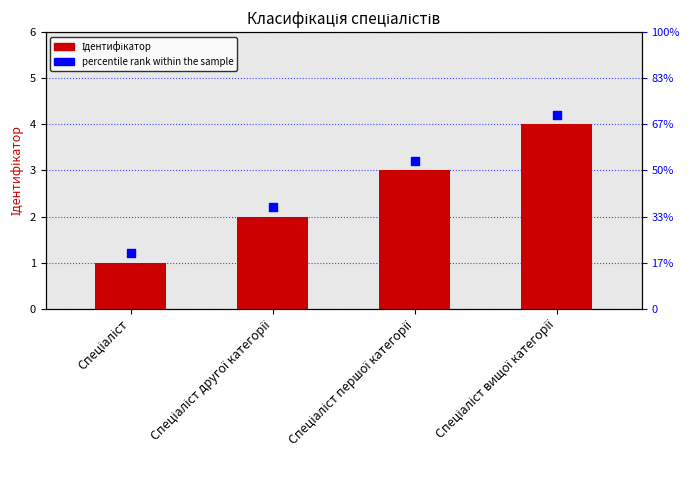

Which series reaches the maximum Y coordinate?

percentile rank within the sample